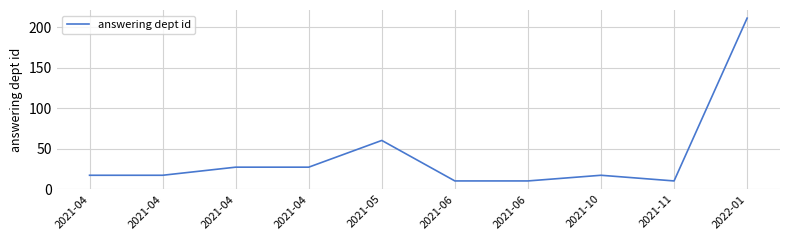

Rank the categories by value from lowest to highest.

2021-06, 2021-06, 2021-11, 2021-04, 2021-04, 2021-10, 2021-04, 2021-04, 2021-05, 2022-01